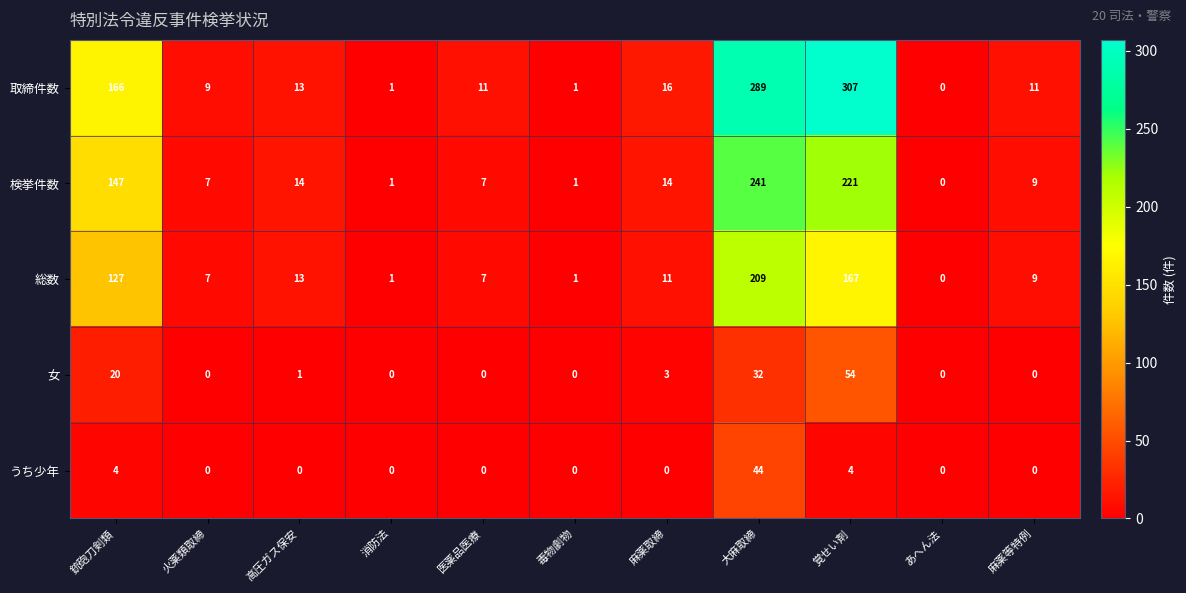

How many categories are shown in the chart?

11